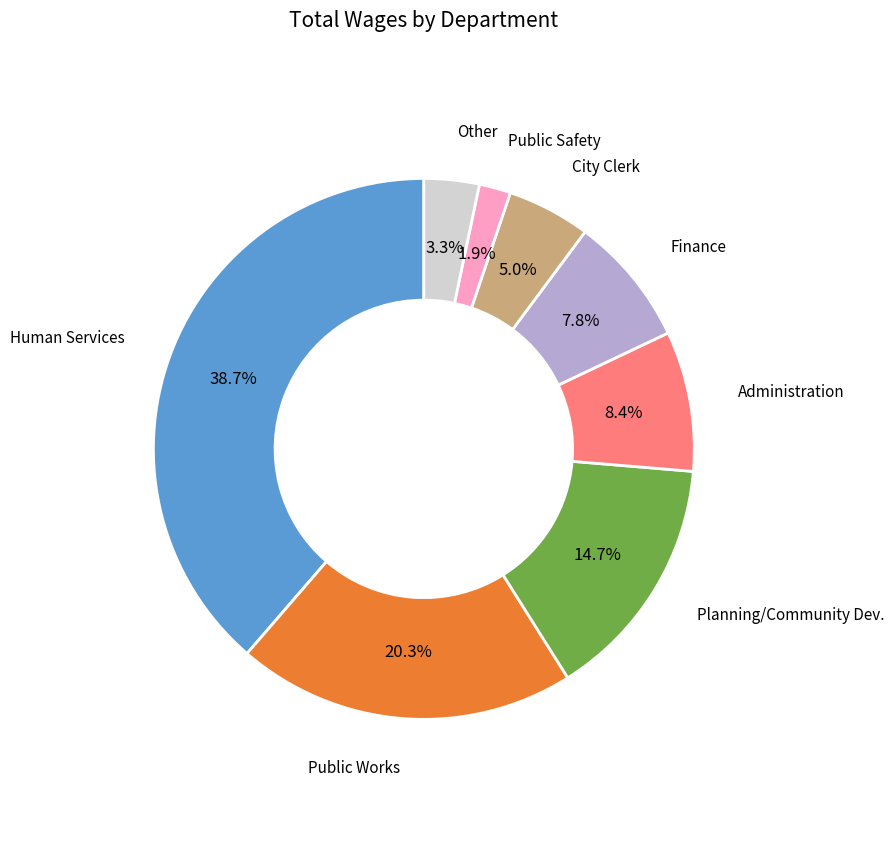

Is there a majority slice in this chart?

No